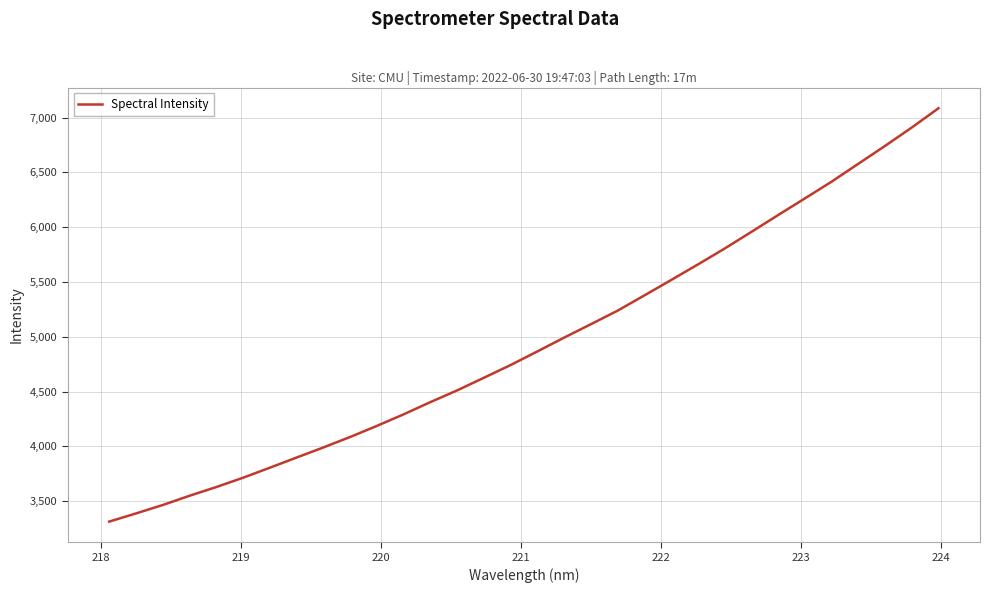

What is the difference between the maximum and minimum values?

3772.8